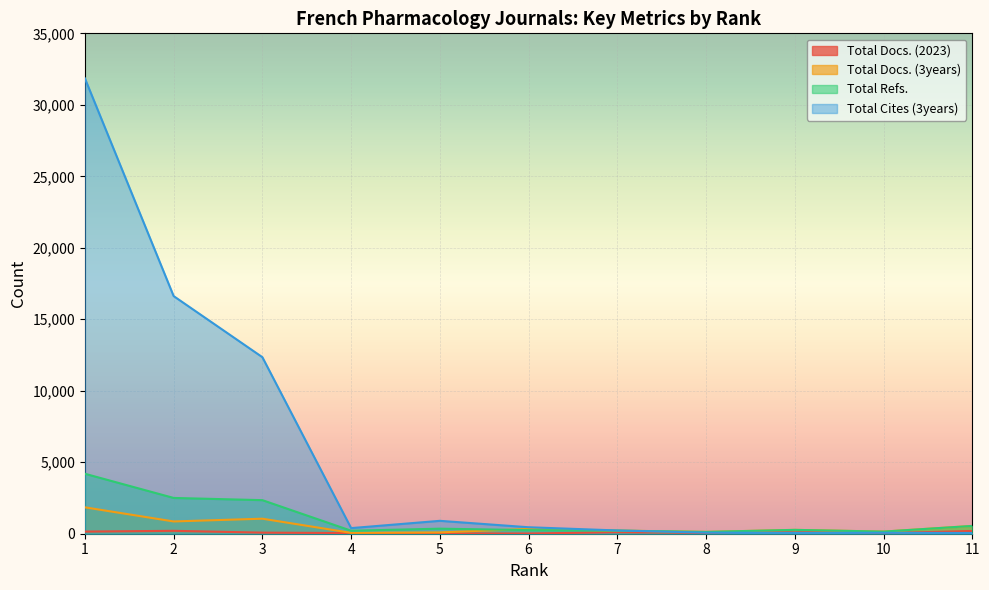

Between 8 and 10, which is larger?

8